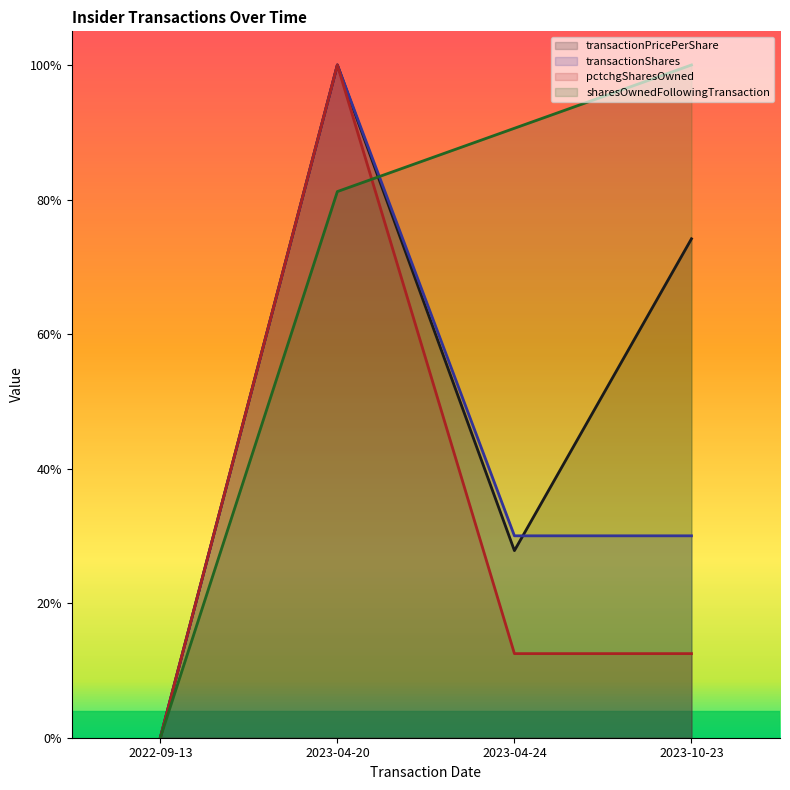

How many lines are shown in the chart?

4